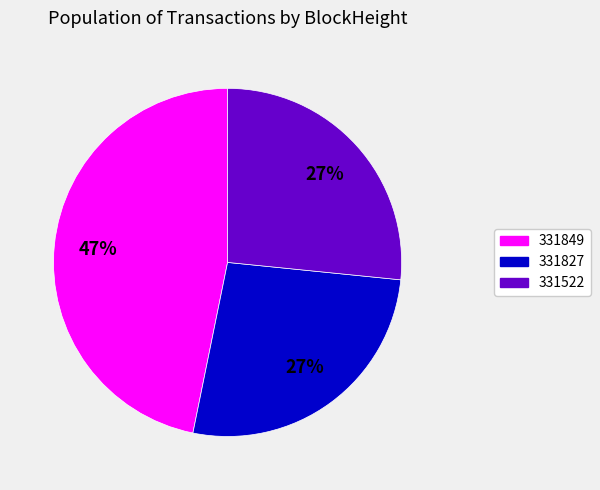

Does 331522 represent more than half of the total?

No